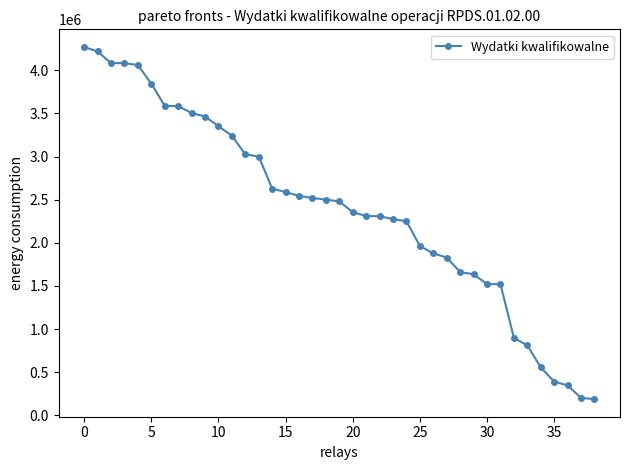

What is the difference between the maximum and second lowest values?

4067800.0